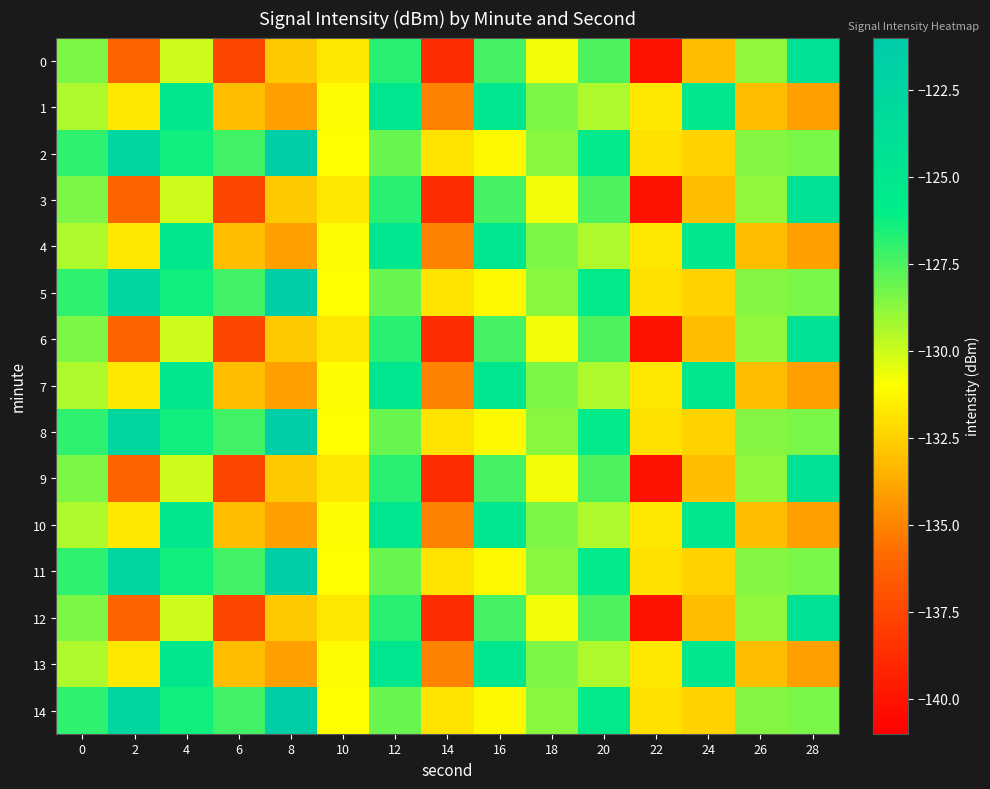

At which category is the sum across all series the highest?

12